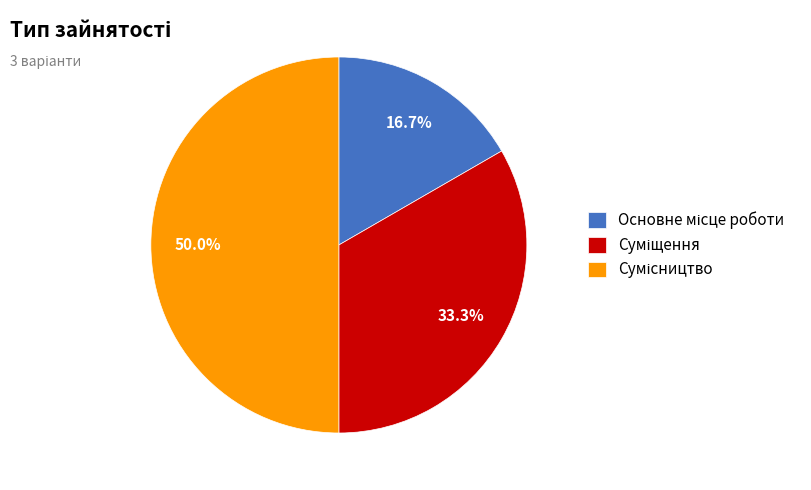

The Суміщення slice represents 21% of the pie. True or false?

False